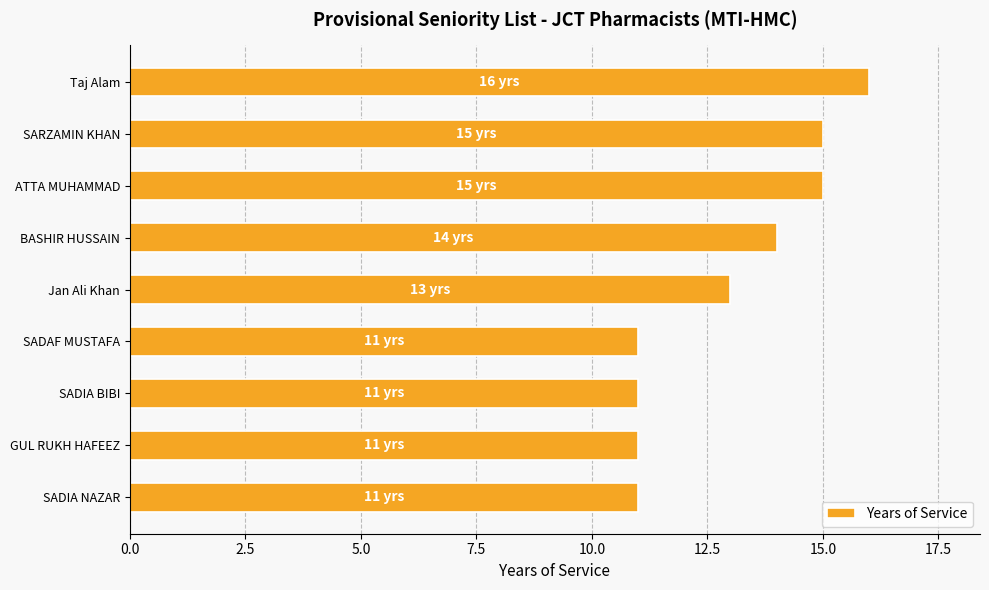

What is the label of the 8th bar from the top?

GUL RUKH HAFEEZ